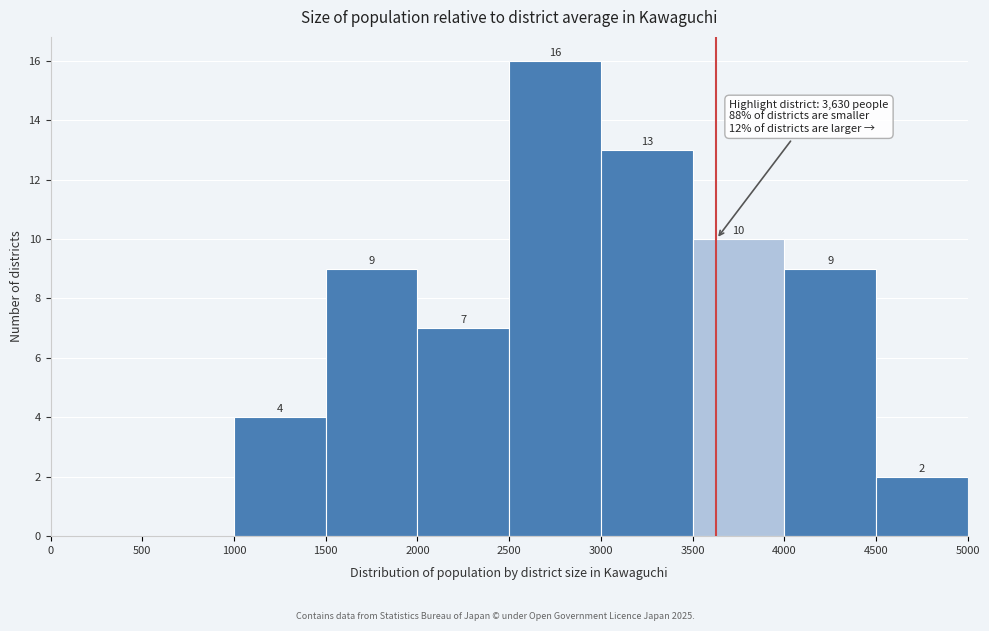

Over which range of the x-axis is the bar tallest?

2500 to 3000